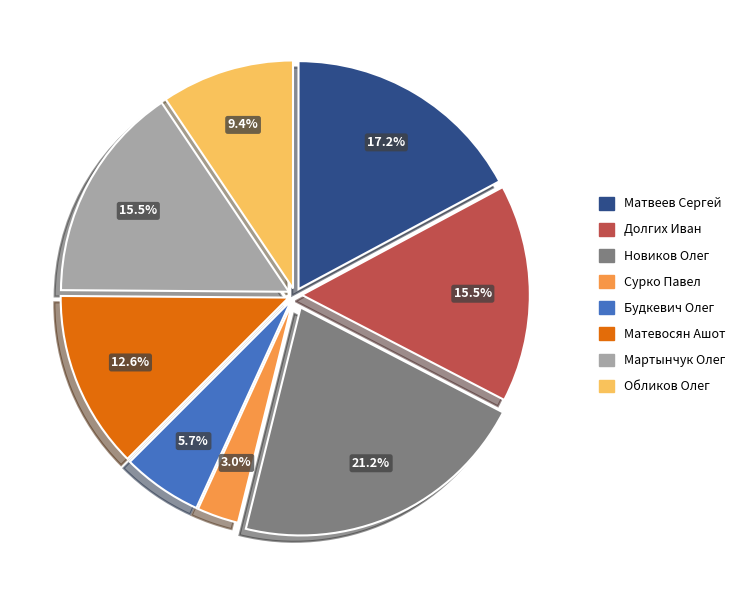

To the nearest percent, what is the average slice percentage?

12%